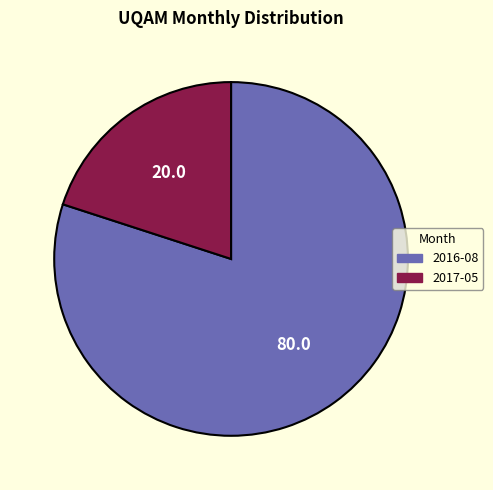

Approximately how many times larger is the value at 2016-08 compared to 2017-05?

4.0